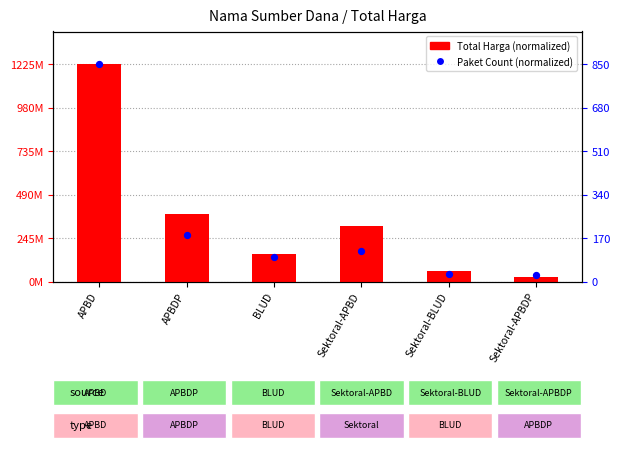

Is the value of Paket Count (normalized) at Sektoral-APBD greater than the value of Total Harga (normalized) at BLUD?

Yes